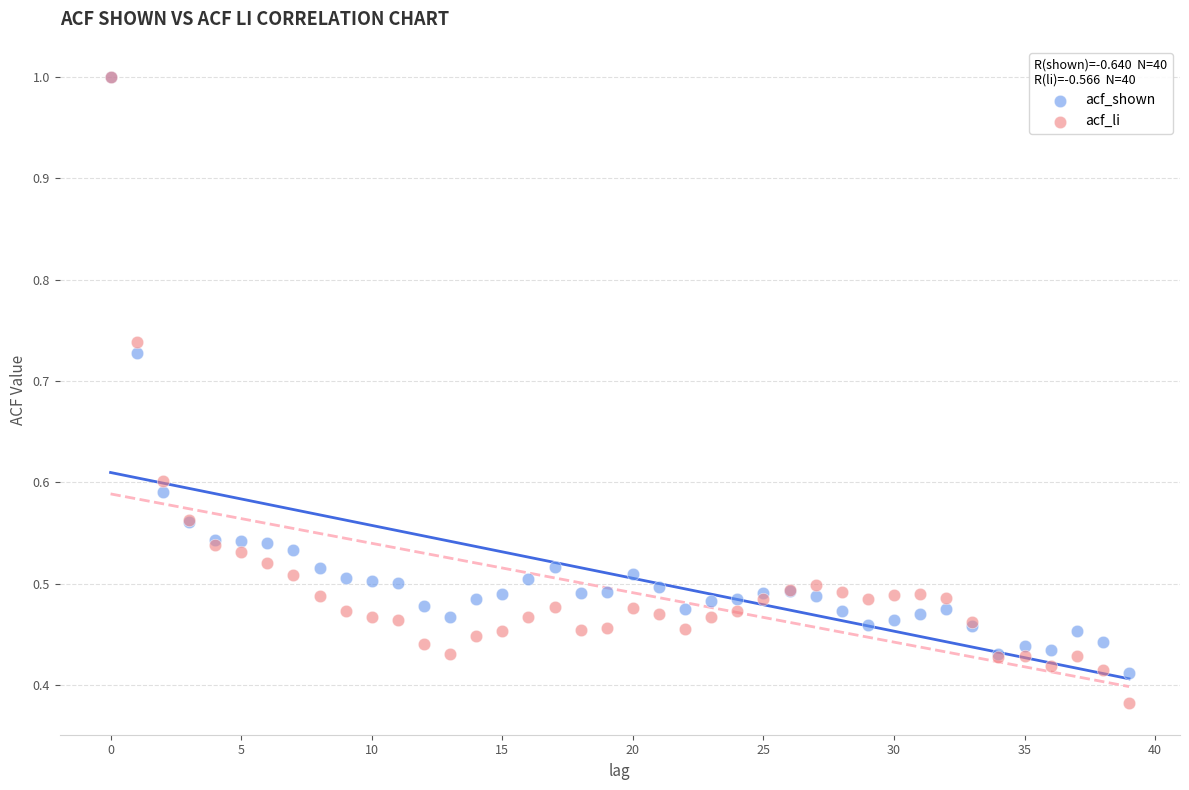

Which series has the largest Y range (max minus min)?

acf_li